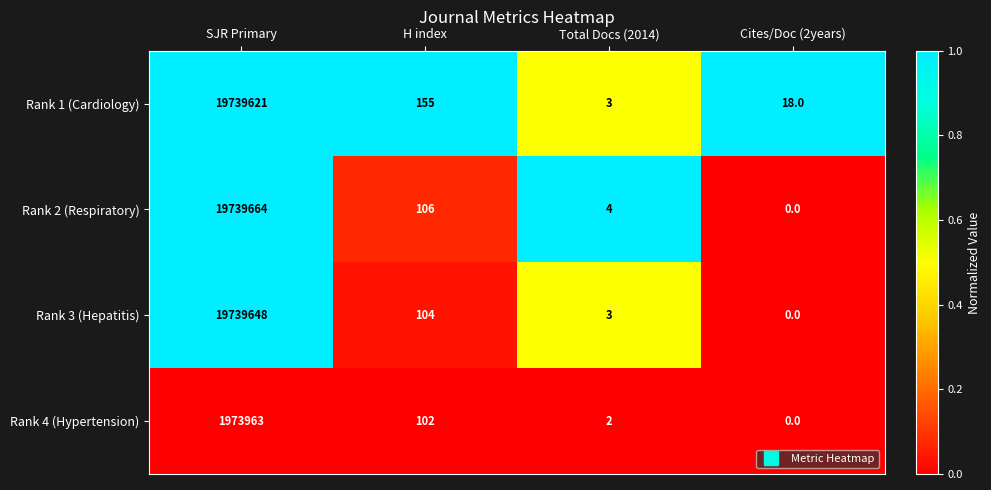

Which category has the highest value across all series?

SJR Primary